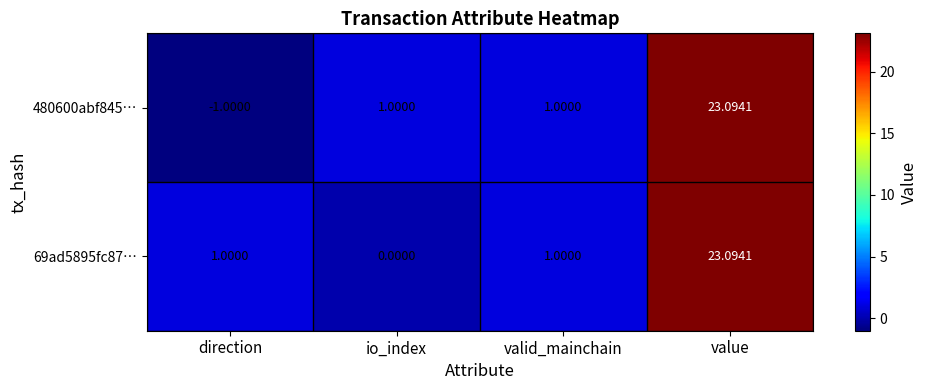

At which category is the sum across all series the highest?

value